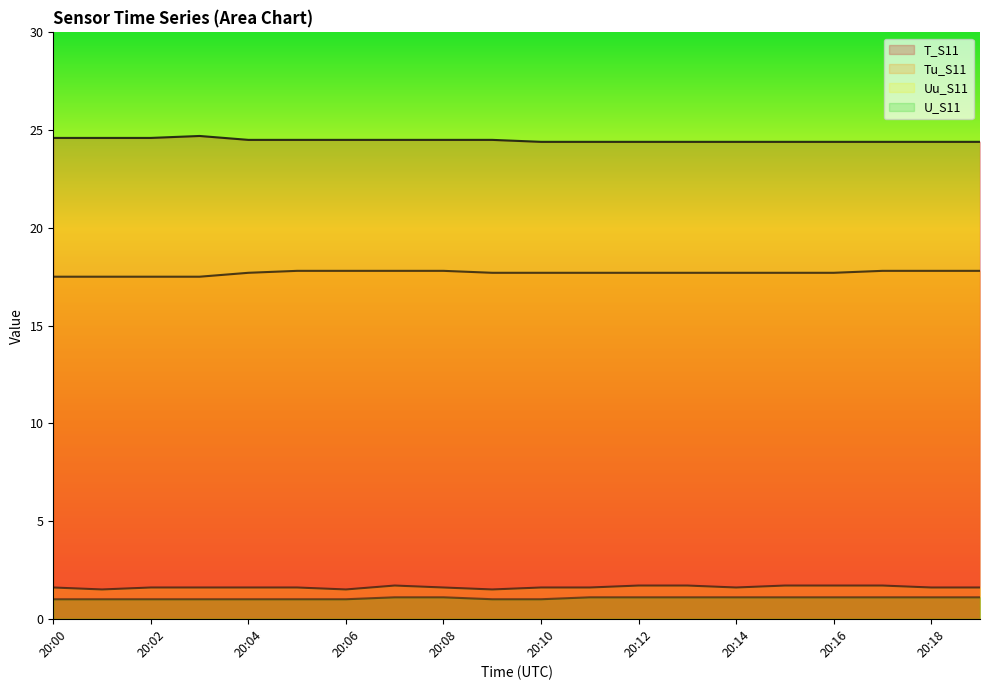

What is the maximum value shown in the chart?

24.7